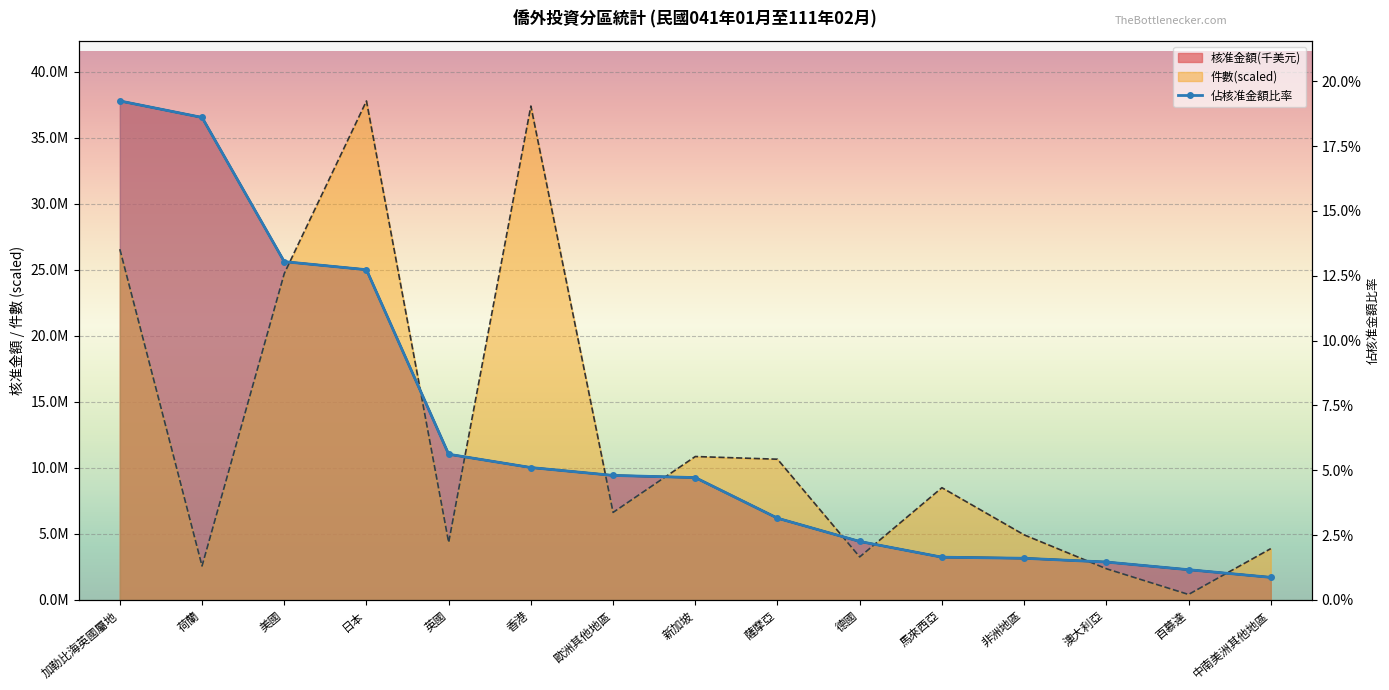

What is the label of the 1st point from the right?

中南美洲其他地區